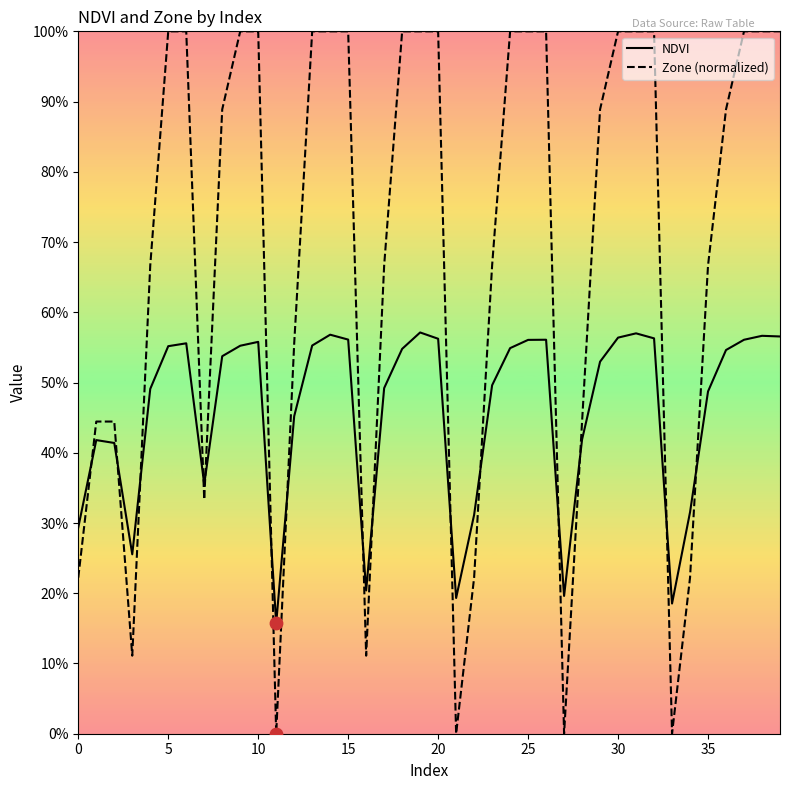

Is this an area chart (filled region under the line)?

No